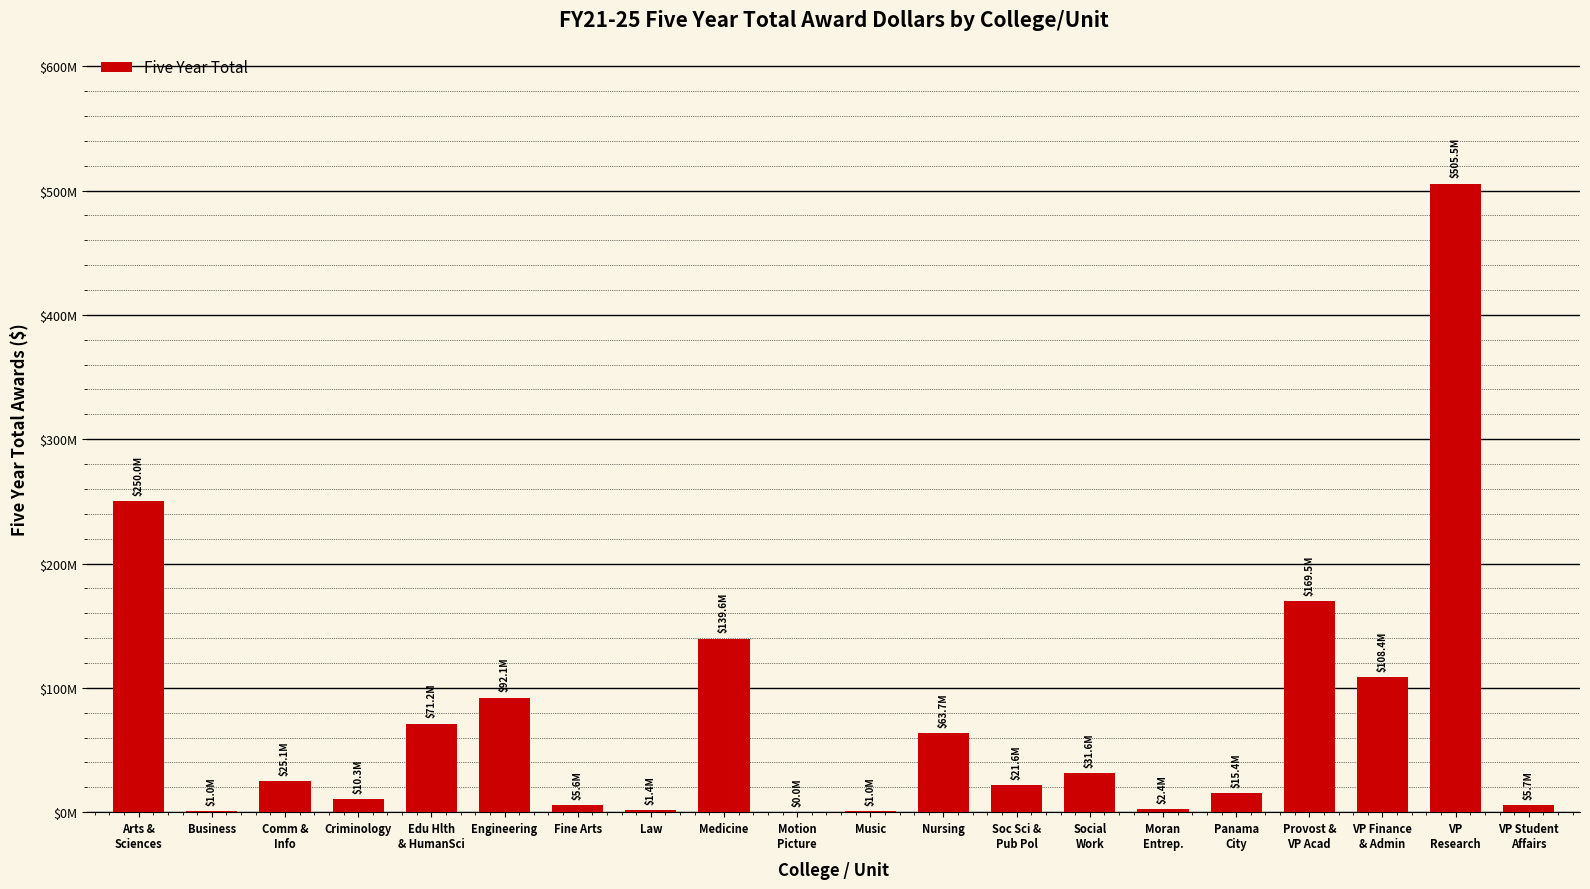

How many bars are there in total?

20